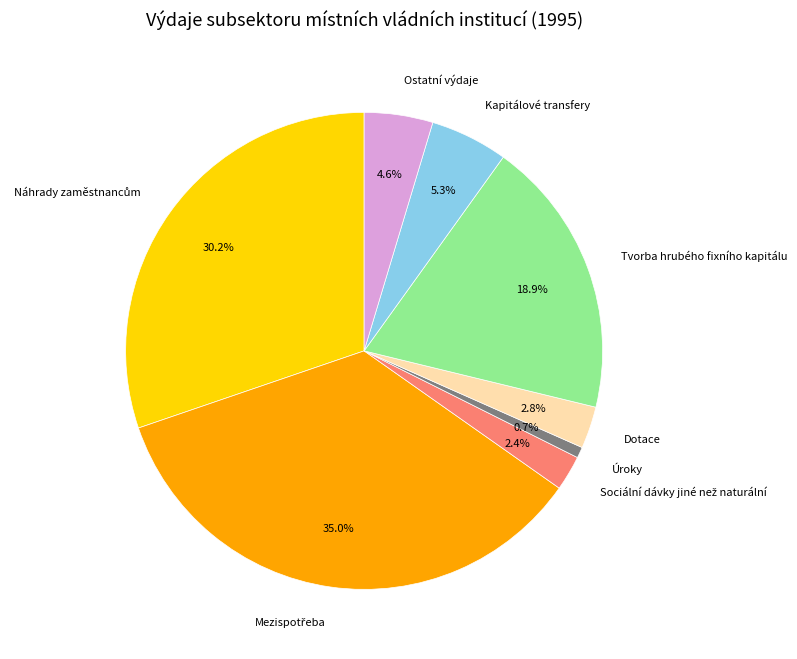

Is there a majority slice in this chart?

No